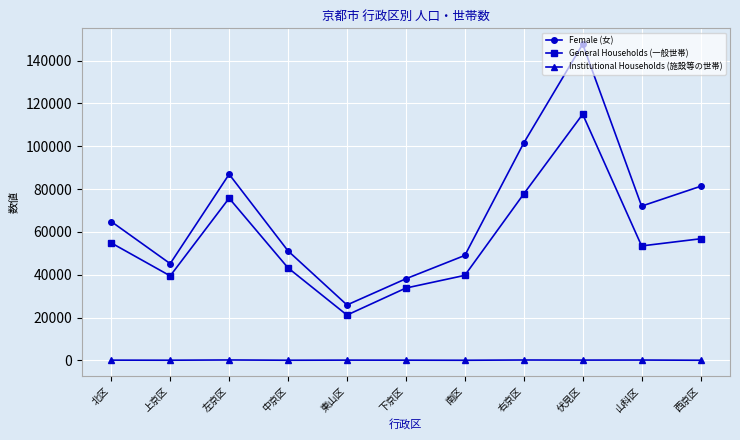

What is the label of the 5th point from the right?

南区